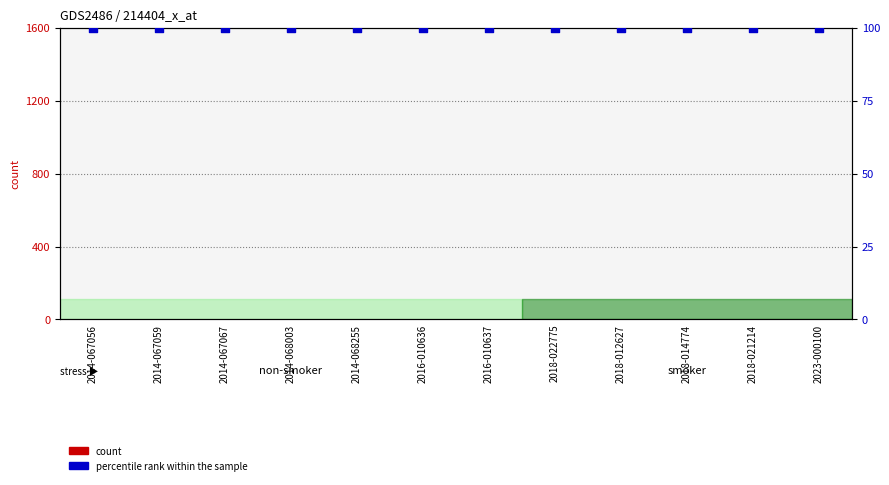

What are all the series names shown in the legend?

count, percentile rank within the sample